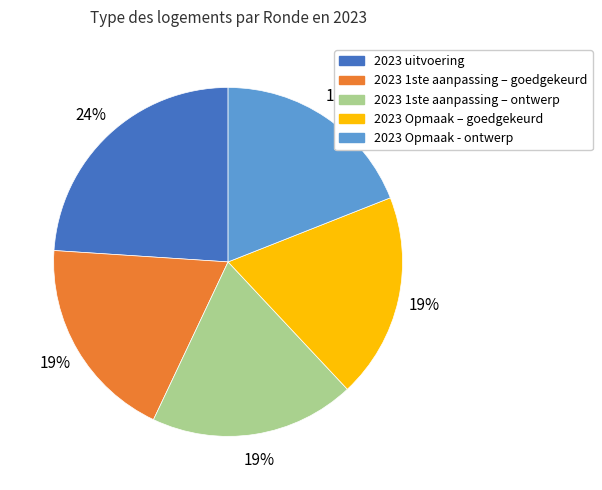

Is it true that 2023 uitvoering is 30% of the pie?

False